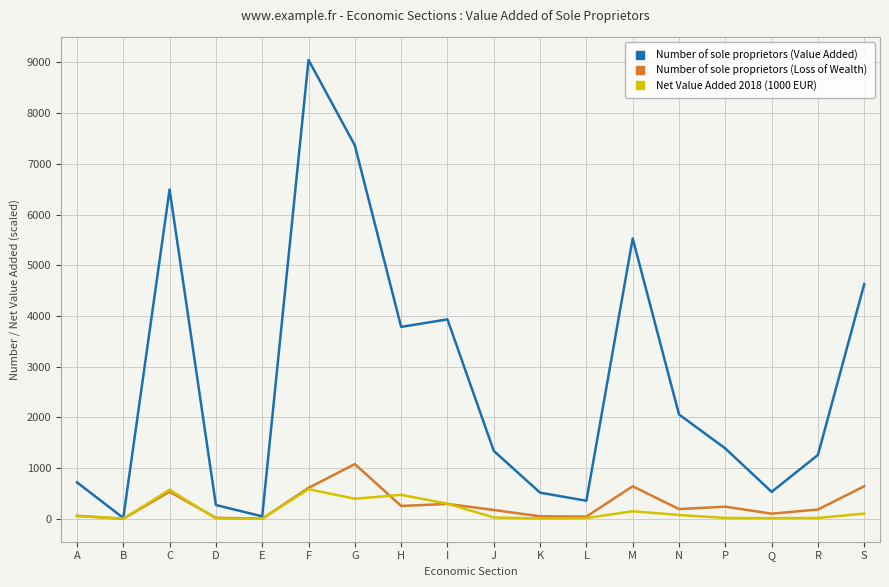

List the series in order of their peak value, lowest first.

Net Value Added 2018 (1000 EUR), Number of sole proprietors (Loss of Wealth), Number of sole proprietors (Value Added)